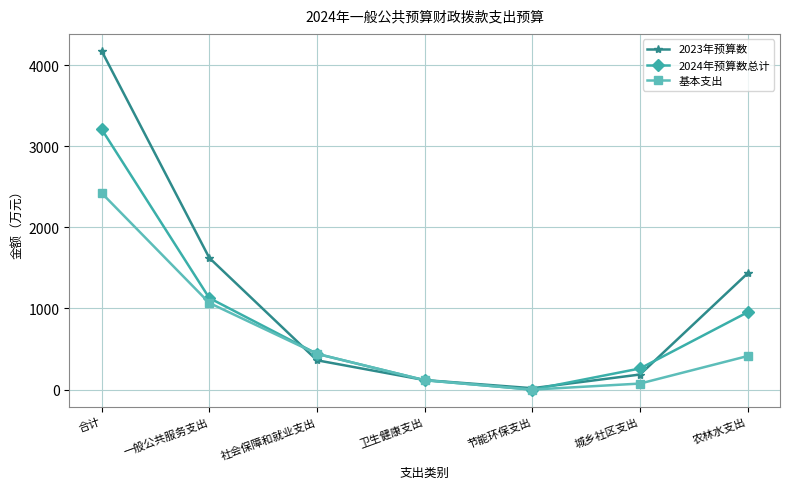

What is the average value of the 2024年预算数总计 series?

873.1